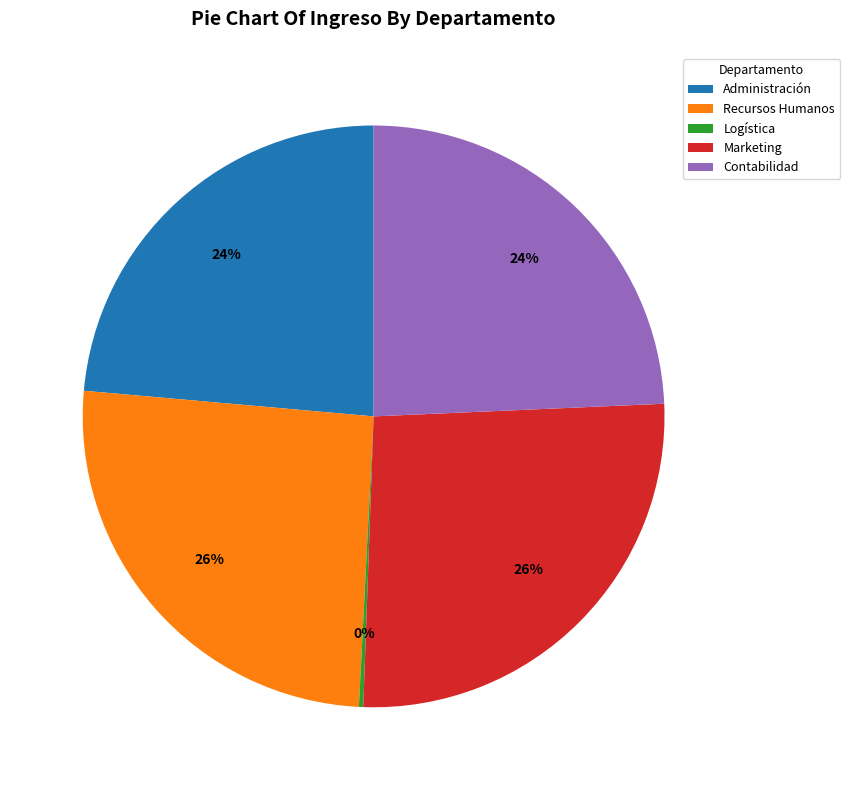

To the nearest percent, what is the difference between the largest and smallest slice percentages?

26%